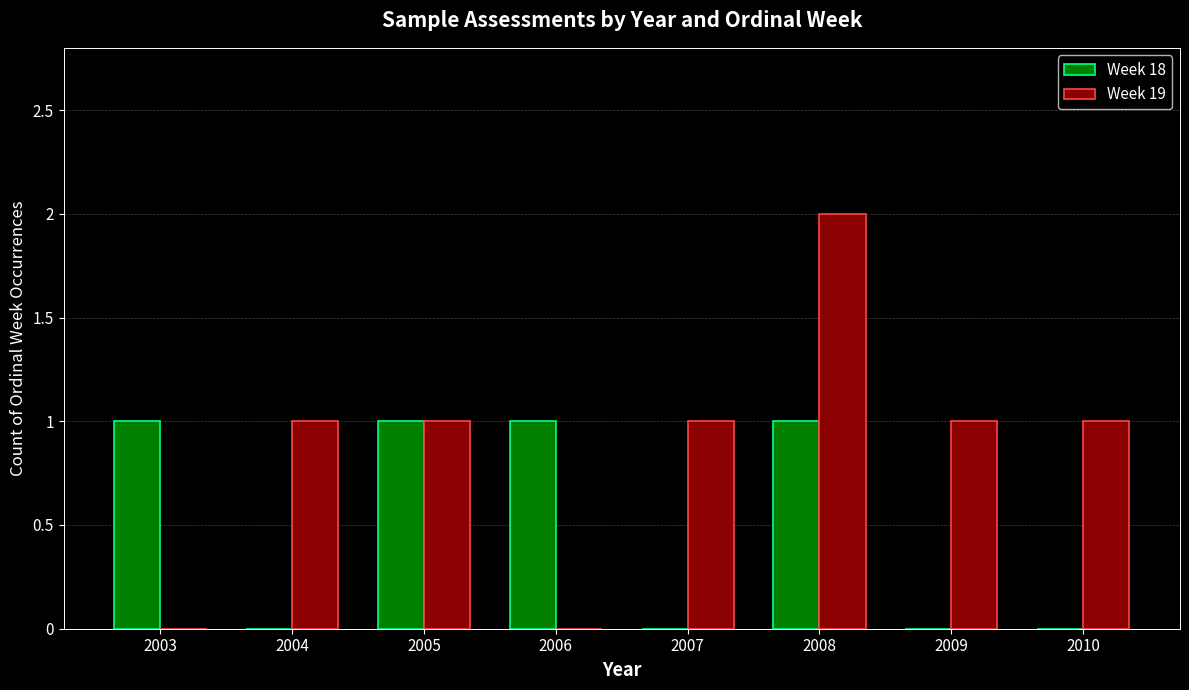

Which category has the highest value in the Week 19 series?

2008